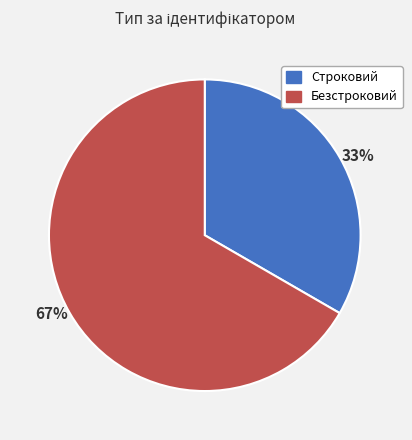

Which slice is the largest?

Безстроковий